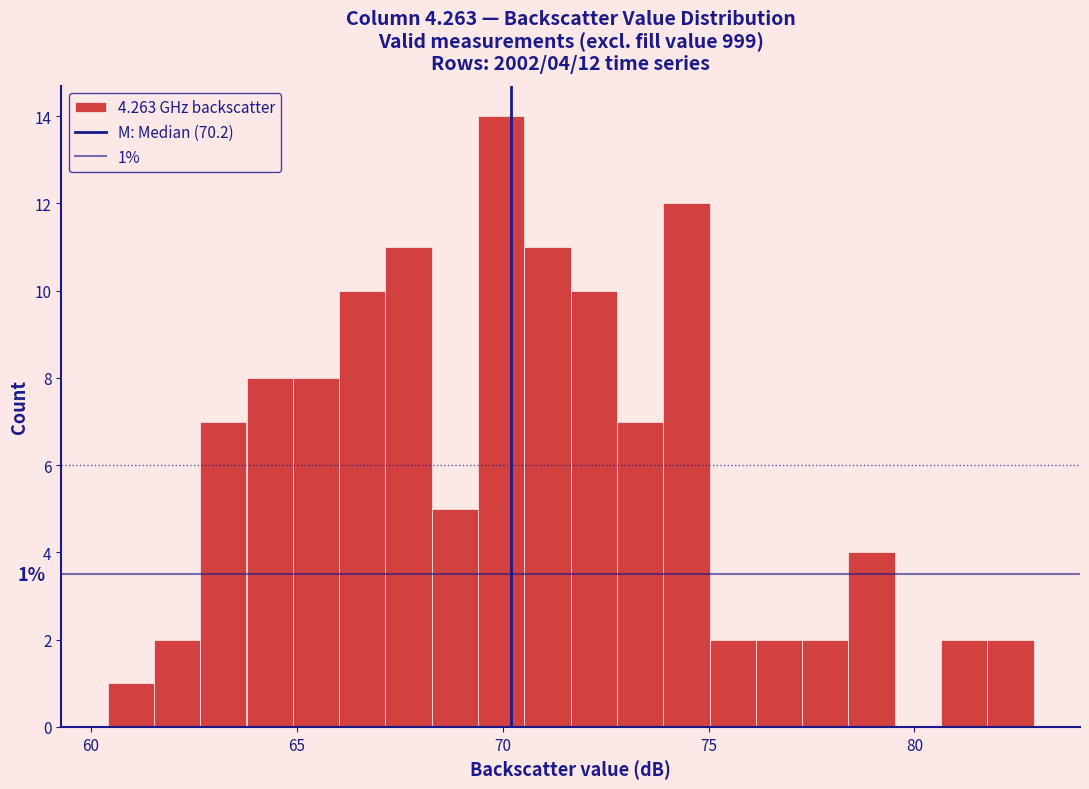

Read against the x-axis, roughly where is the centre of the tallest bar?

70.0